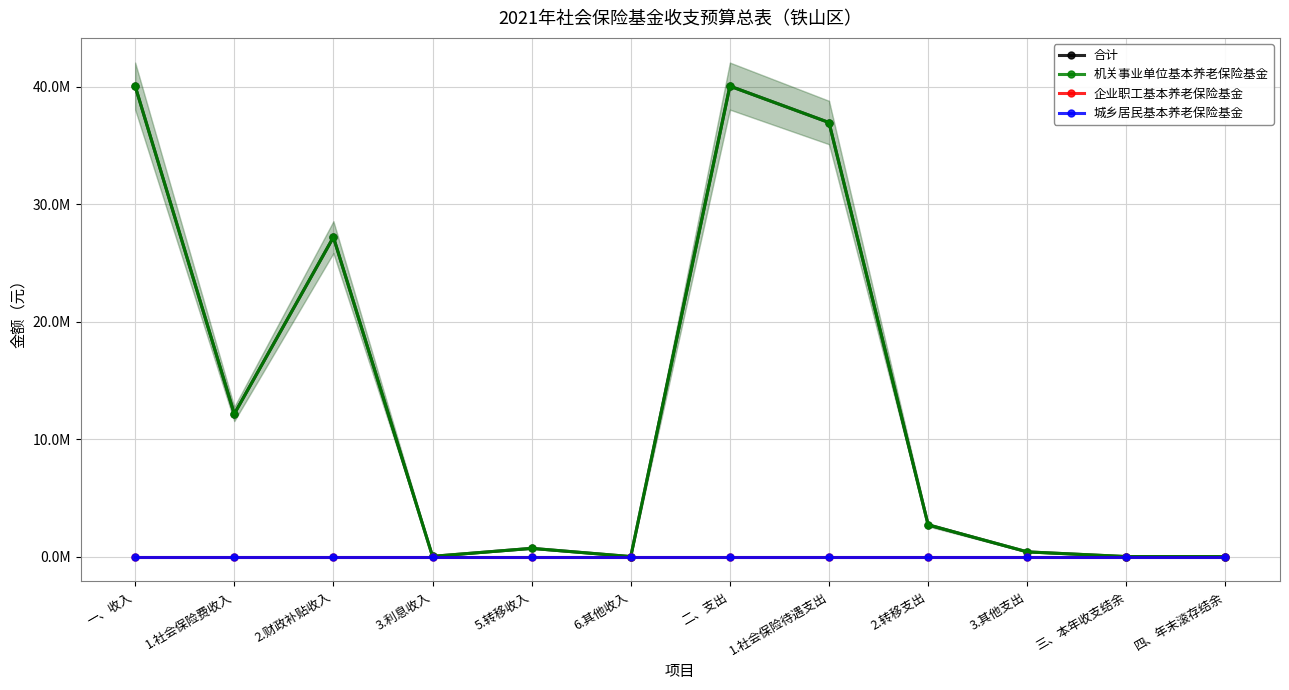

True or false: 企业职工基本养老保险基金 and 机关事业单位基本养老保险基金 intersect in this chart.

False